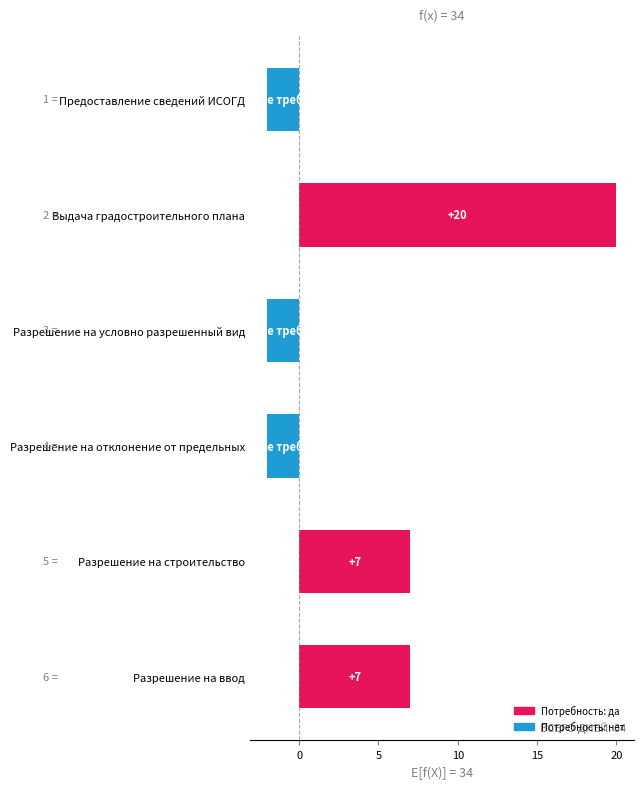

What is the average value?

5